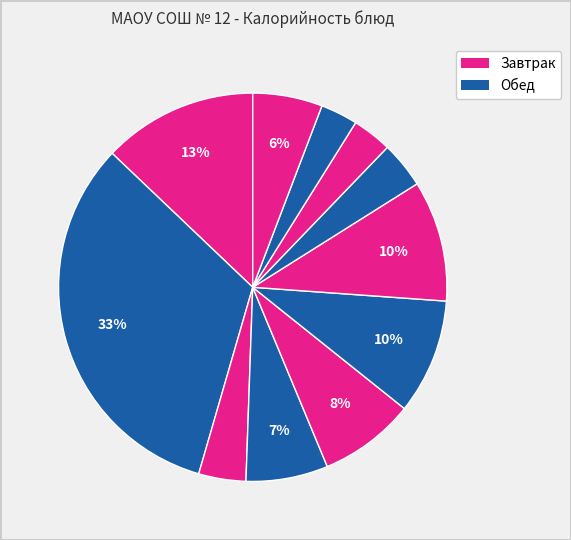

How many segments does this pie chart have?

11